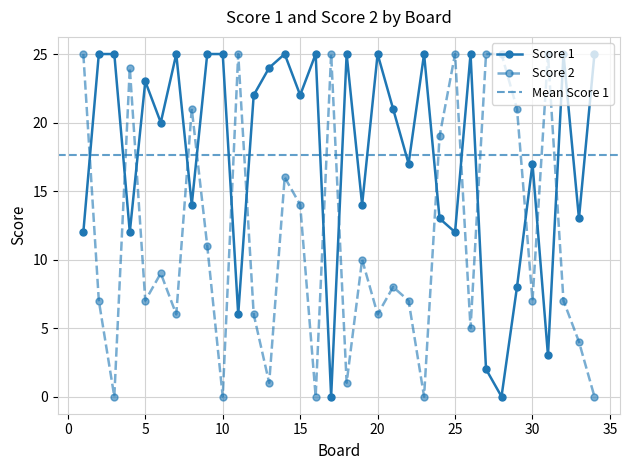

How many values in Score 2 are above zero?

29